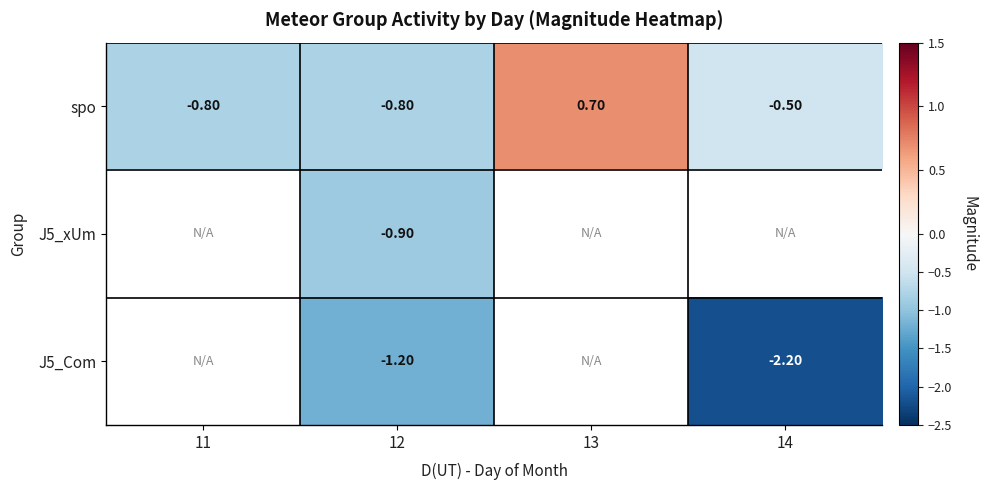

What is the sum of all spo values?

-1.4